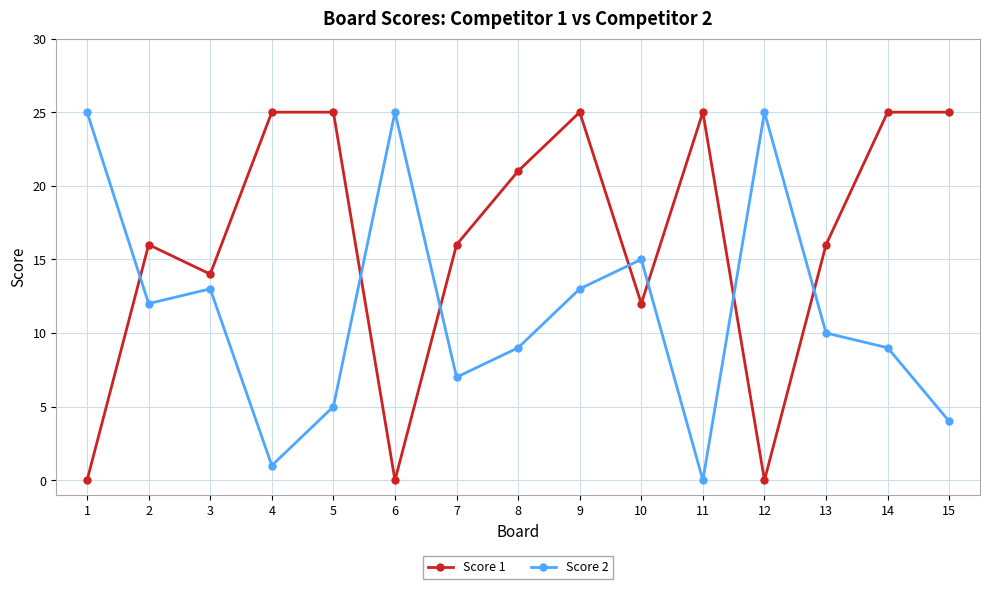

At which category is the sum across all series the highest?

9